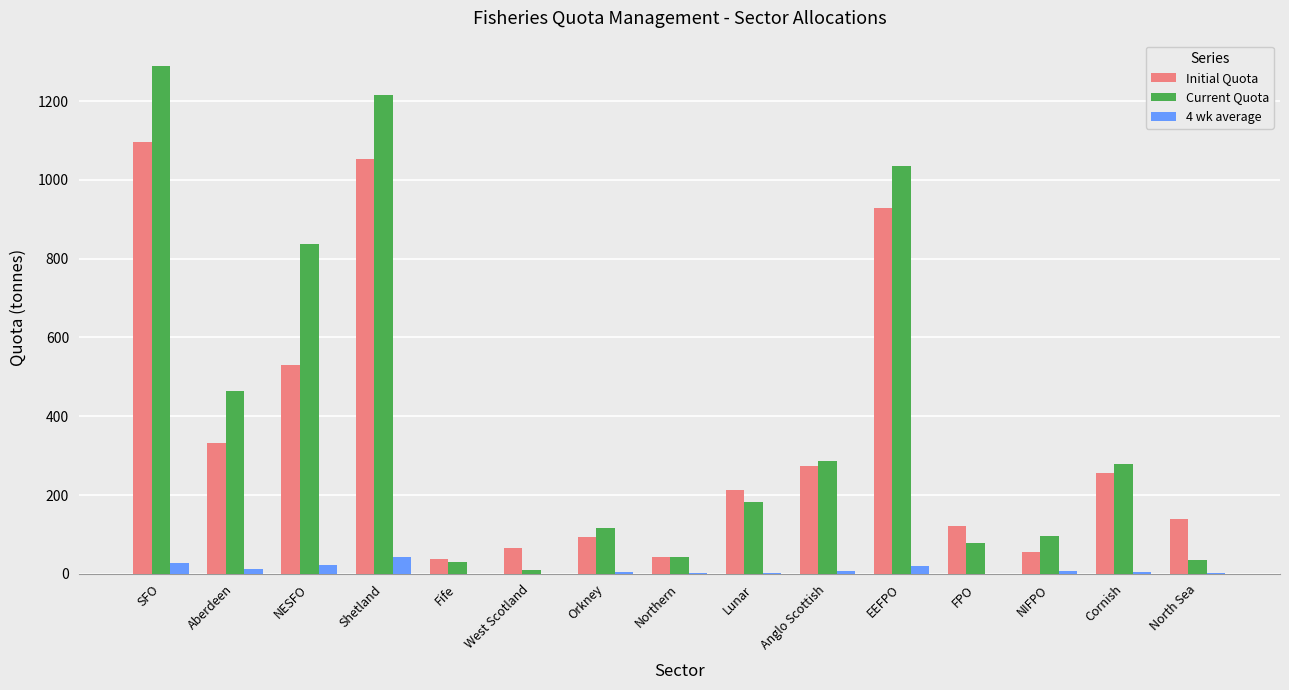

Which label corresponds to the largest value in the chart?

SFO